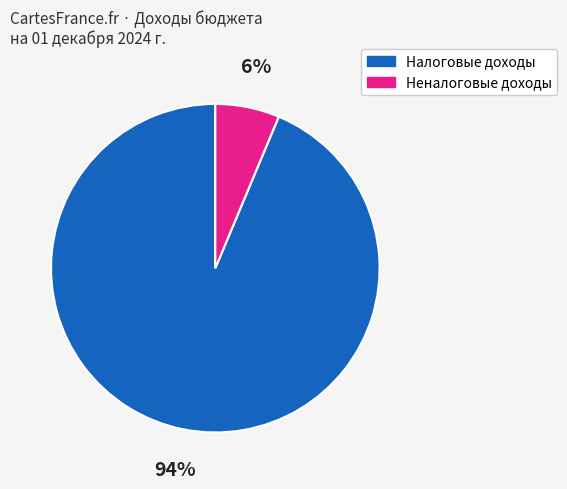

Count the number of slices in the pie.

2